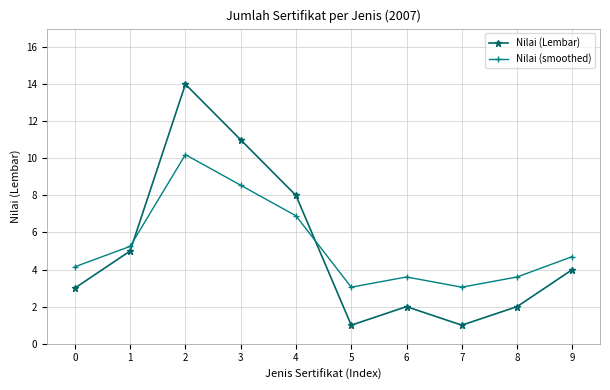

What is the minimum value for Nilai (Lembar)?

1.0